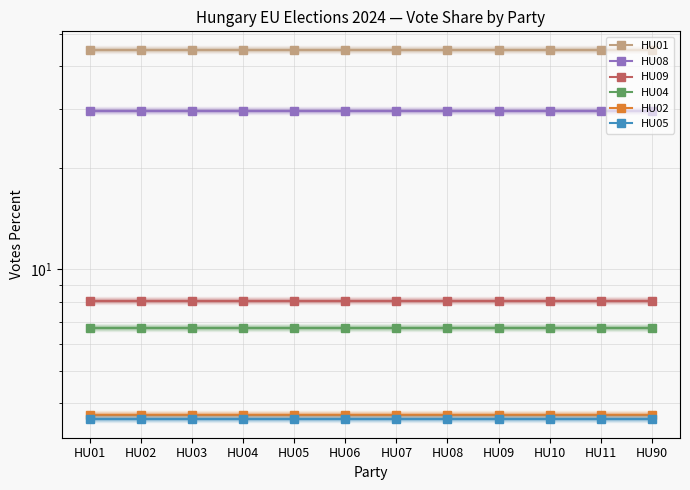

Reading right to left, what are all the values shown in this chart?

HU01: HU90=44.8	HU11=44.8	HU10=44.8	HU09=44.8	HU08=44.8	HU07=44.8	HU06=44.8	HU05=44.8	HU04=44.8	HU03=44.8	HU02=44.8	HU01=44.8
HU08: HU90=29.6	HU11=29.6	HU10=29.6	HU09=29.6	HU08=29.6	HU07=29.6	HU06=29.6	HU05=29.6	HU04=29.6	HU03=29.6	HU02=29.6	HU01=29.6
HU09: HU90=8.0	HU11=8.0	HU10=8.0	HU09=8.0	HU08=8.0	HU07=8.0	HU06=8.0	HU05=8.0	HU04=8.0	HU03=8.0	HU02=8.0	HU01=8.0
HU04: HU90=6.7	HU11=6.7	HU10=6.7	HU09=6.7	HU08=6.7	HU07=6.7	HU06=6.7	HU05=6.7	HU04=6.7	HU03=6.7	HU02=6.7	HU01=6.7
HU02: HU90=3.7	HU11=3.7	HU10=3.7	HU09=3.7	HU08=3.7	HU07=3.7	HU06=3.7	HU05=3.7	HU04=3.7	HU03=3.7	HU02=3.7	HU01=3.7
HU05: HU90=3.6	HU11=3.6	HU10=3.6	HU09=3.6	HU08=3.6	HU07=3.6	HU06=3.6	HU05=3.6	HU04=3.6	HU03=3.6	HU02=3.6	HU01=3.6